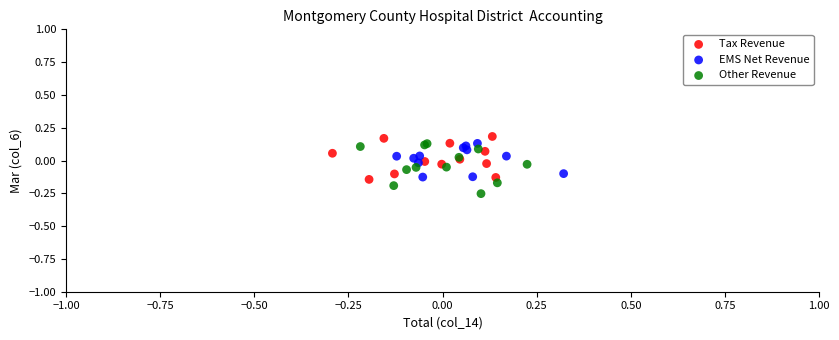

Which series reaches the minimum Y coordinate?

Other Revenue